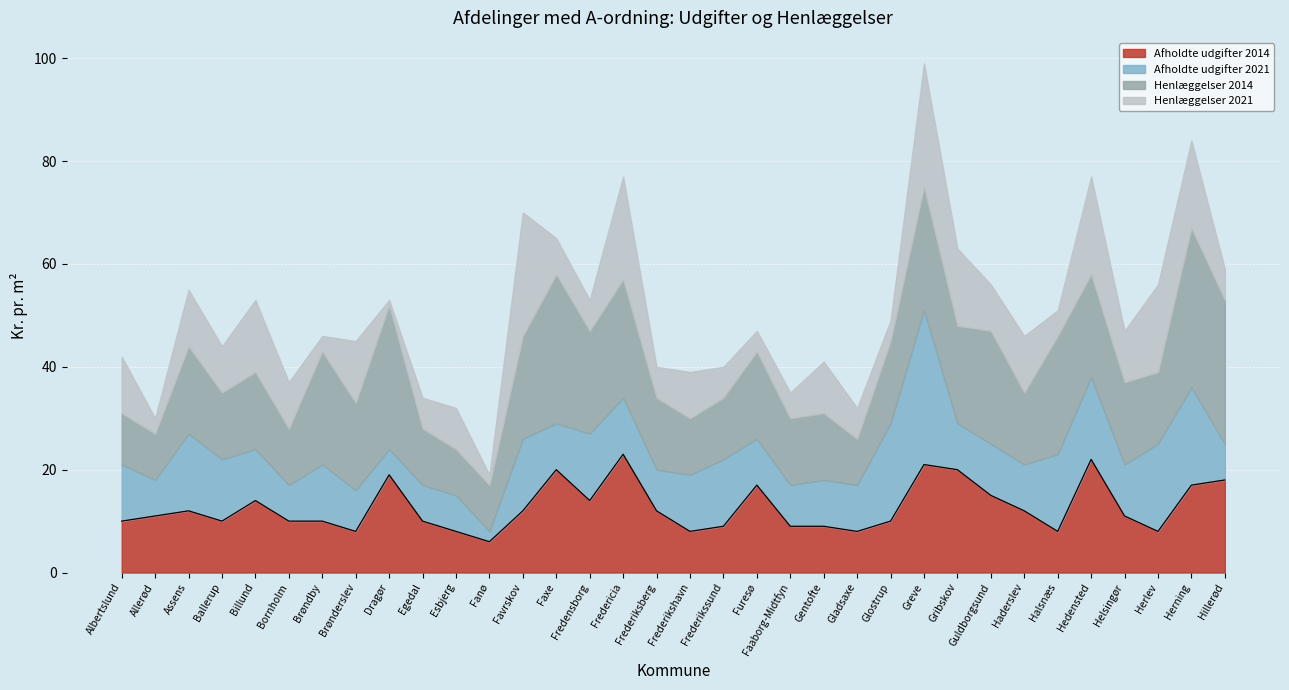

What is the difference between the highest and lowest values at Fredensborg?

14